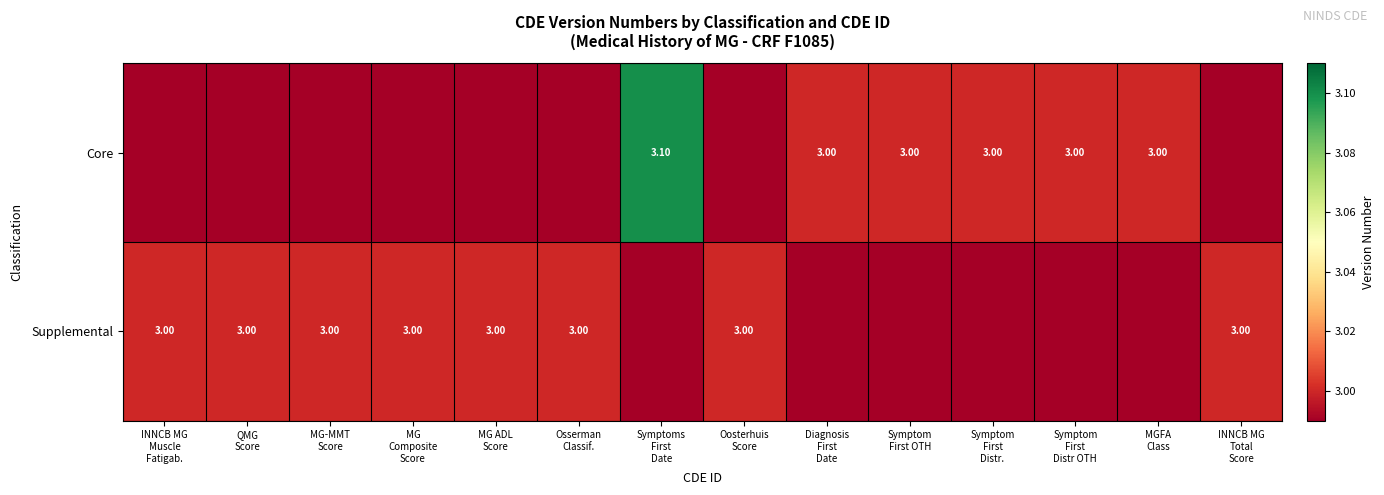

At which category is the sum across all series the highest?

Symptoms
First
Date